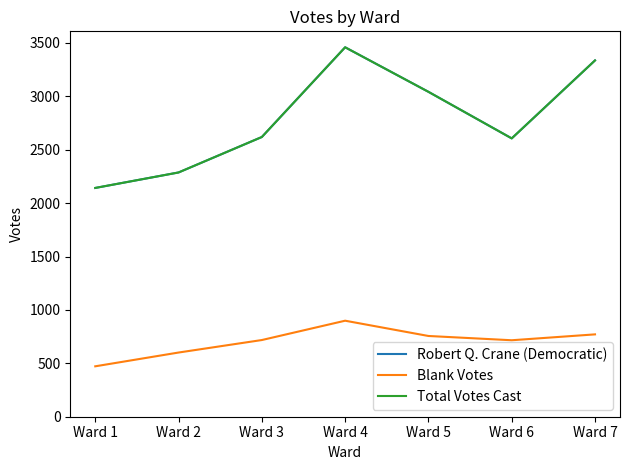

Reading left to right, transcribe all the data shown in this chart.

Robert Q. Crane (Democratic): 2142	2287	2619	3459	3042	2606	3336
Blank Votes: 472	601	718	899	756	716	771
Total Votes Cast: 2142	2287	2619	3459	3042	2606	3336